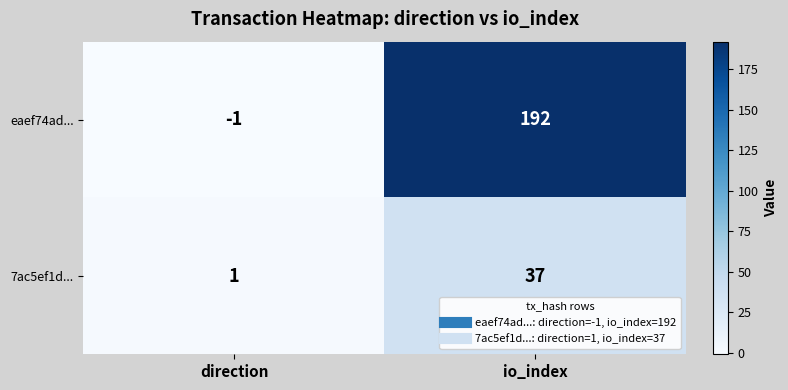

How many data points does each series have?

2